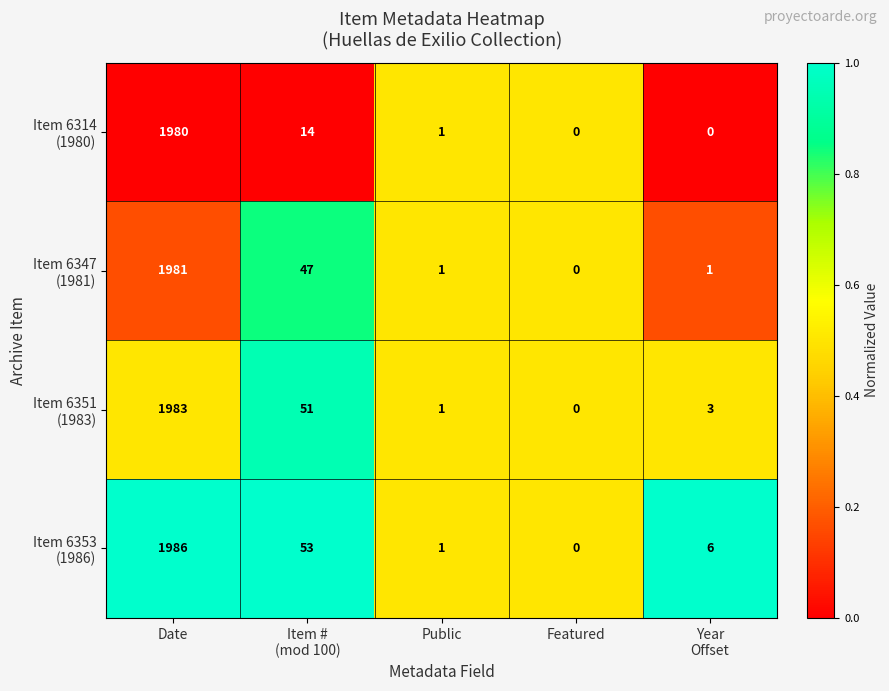

At which category is the sum across all series the highest?

Date